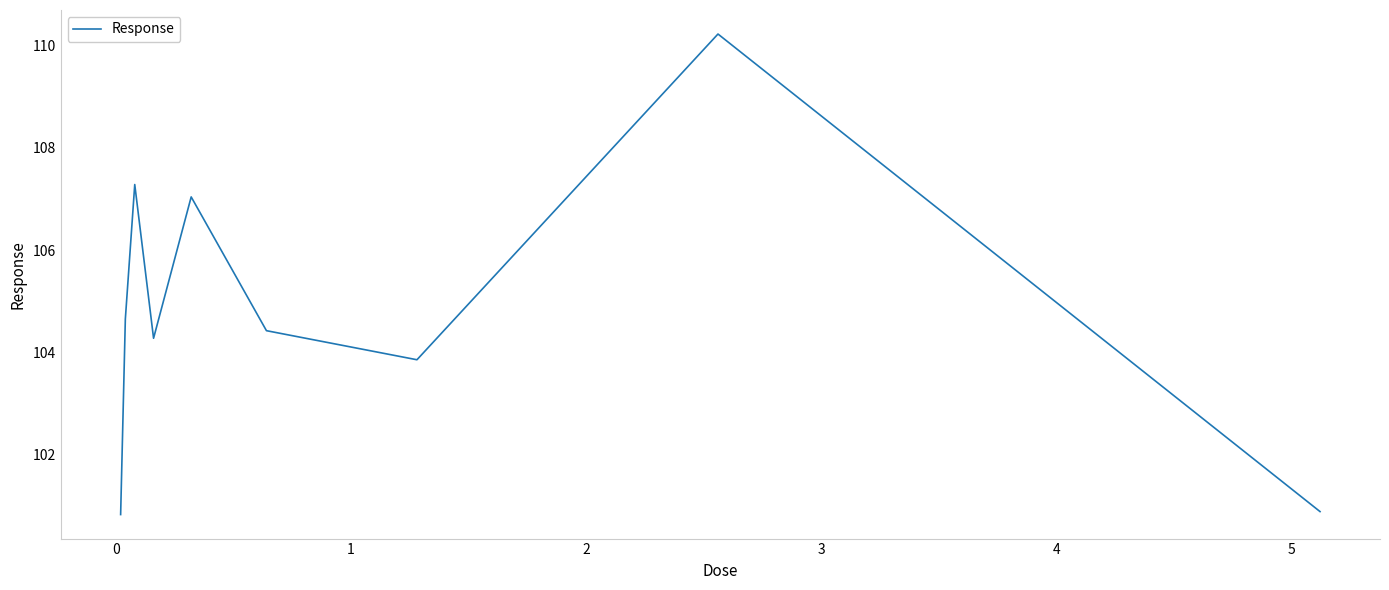

Reading left to right, what are all the values shown in this chart?

100.8	104.7	107.3	104.3	107.0	104.4	103.9	110.2	100.9